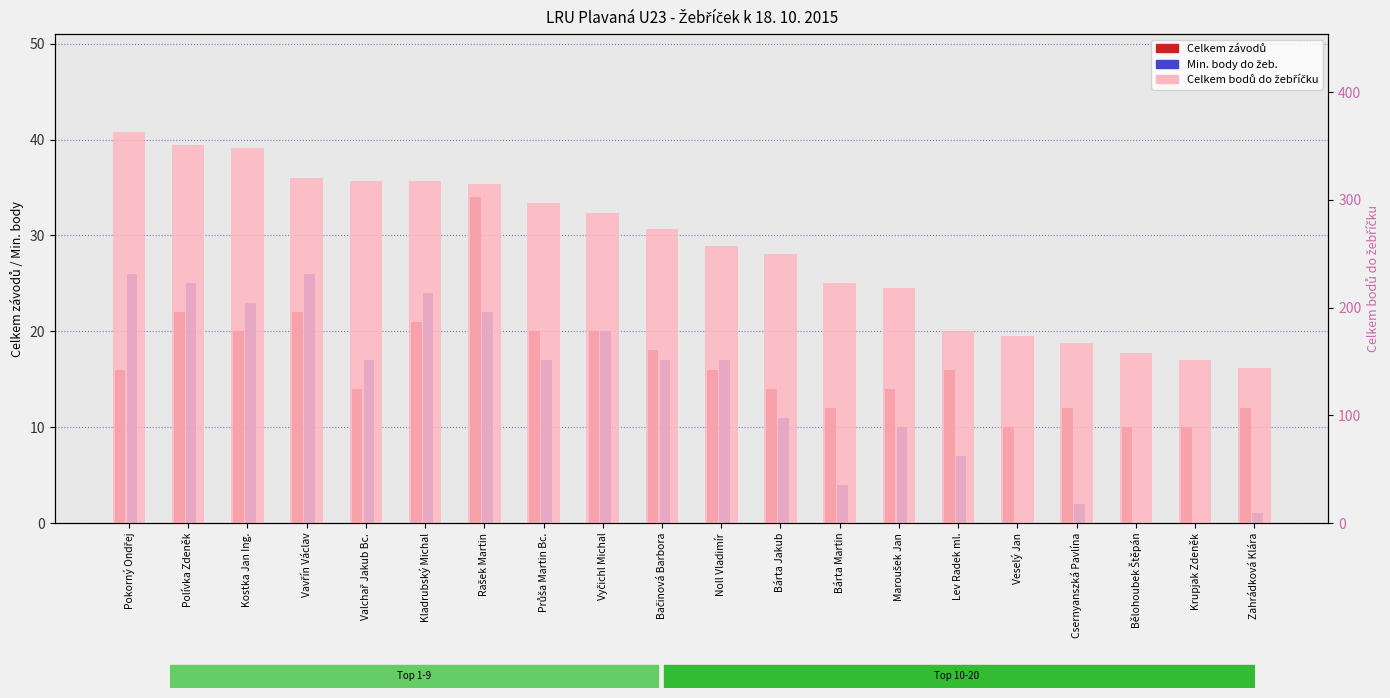

Which series has the widest spread of values?

Celkem bodů do žebříčku